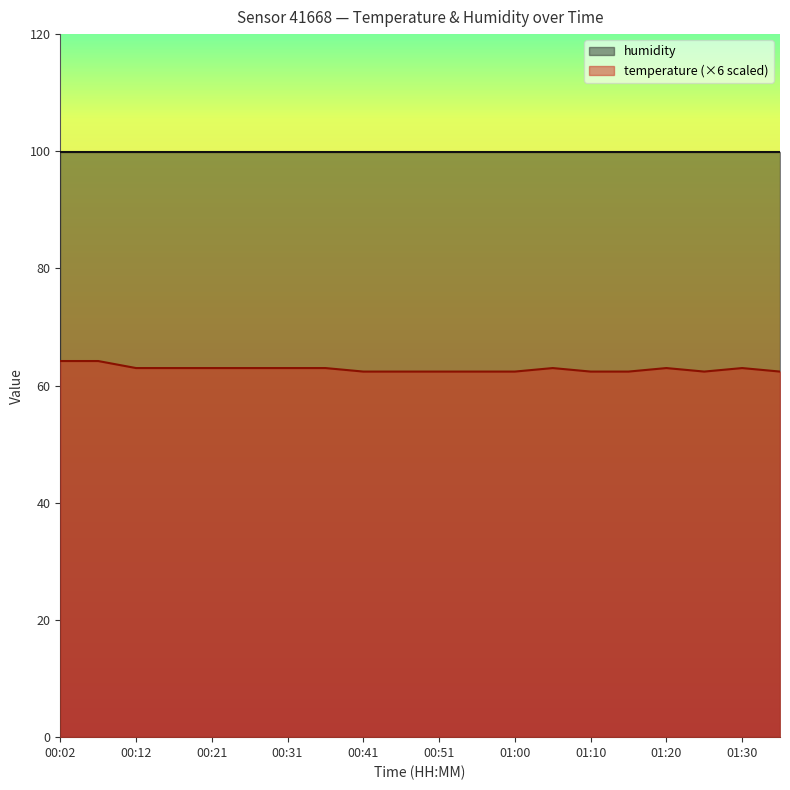

At which category does the chart reach its minimum across all series?

00:41